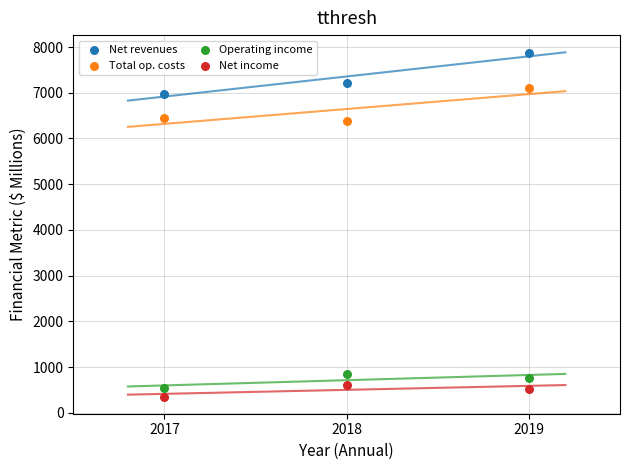

Which series reaches the maximum Y coordinate?

Net revenues